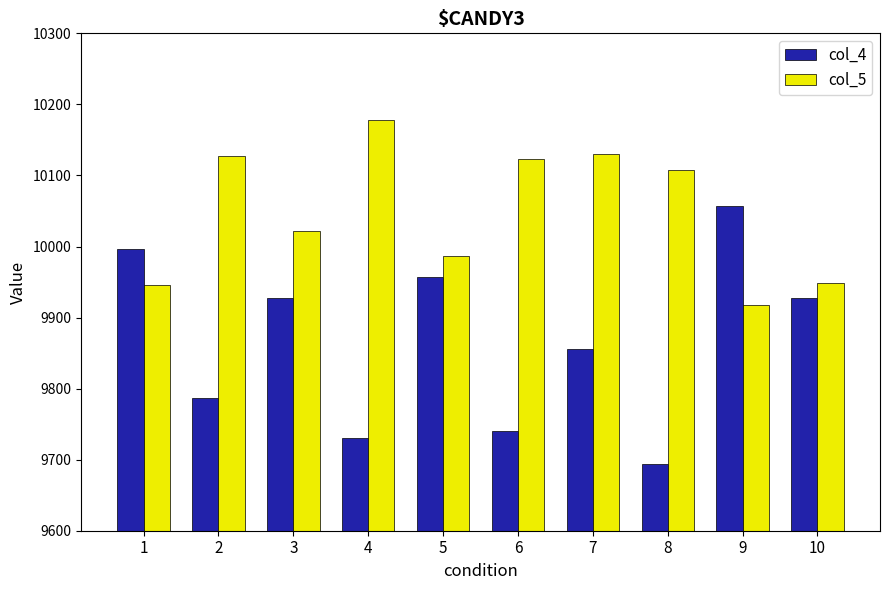

At which label does col_5 reach its minimum?

9